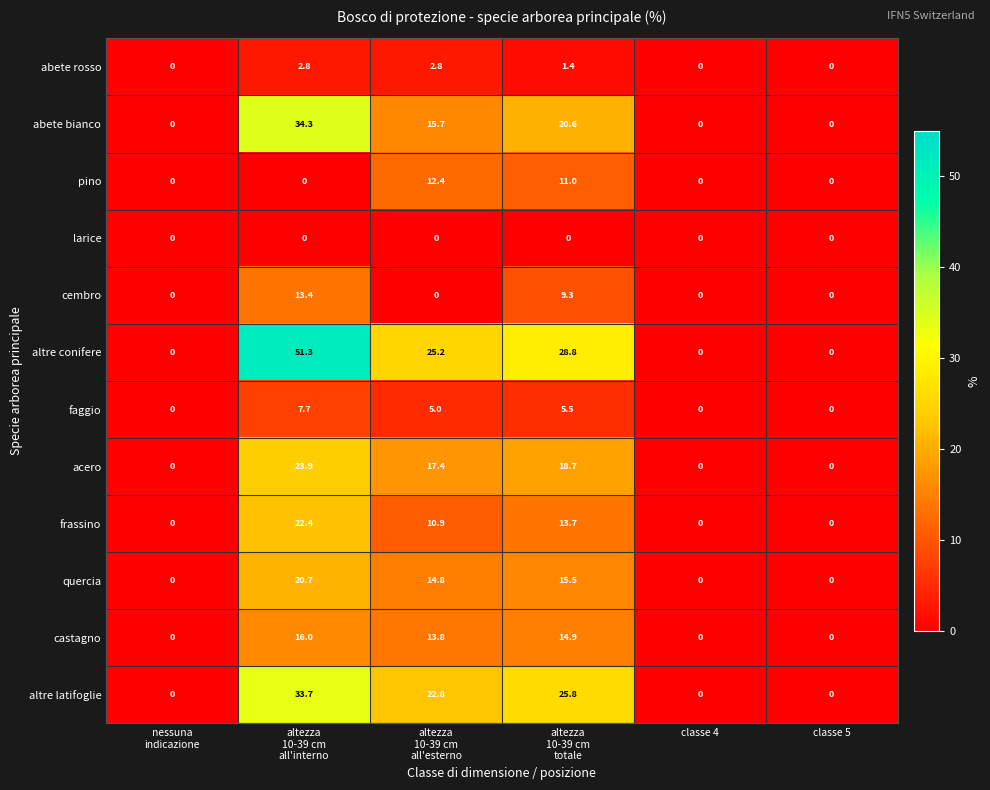

List the series in order of their peak value, lowest first.

larice, abete rosso, faggio, pino, cembro, castagno, quercia, frassino, acero, altre latifoglie, abete bianco, altre conifere